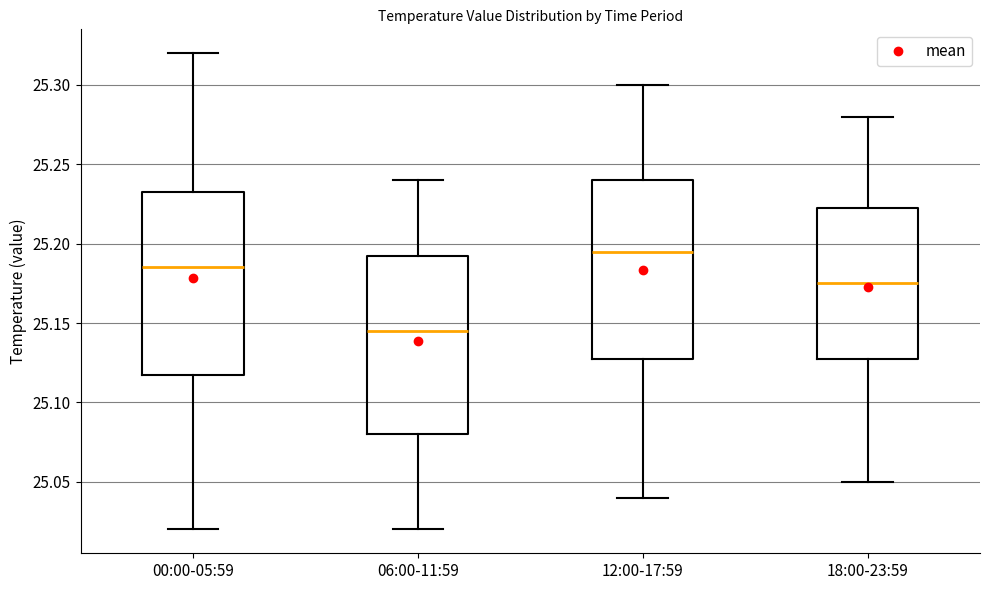

Reading left to right, transcribe this box plot: for each box, give where its median line is, the range the box spans, and where its two whiskers end, as read against the y-axis. The values are not printed on the chart, so give them approximately, as read against the axis.

00:00-05:59: median 25.185, box 25.120 to 25.235, whiskers 25.020 to 25.320
06:00-11:59: median 25.145, box 25.080 to 25.195, whiskers 25.020 to 25.240
12:00-17:59: median 25.195, box 25.130 to 25.240, whiskers 25.040 to 25.300
18:00-23:59: median 25.175, box 25.130 to 25.225, whiskers 25.050 to 25.280